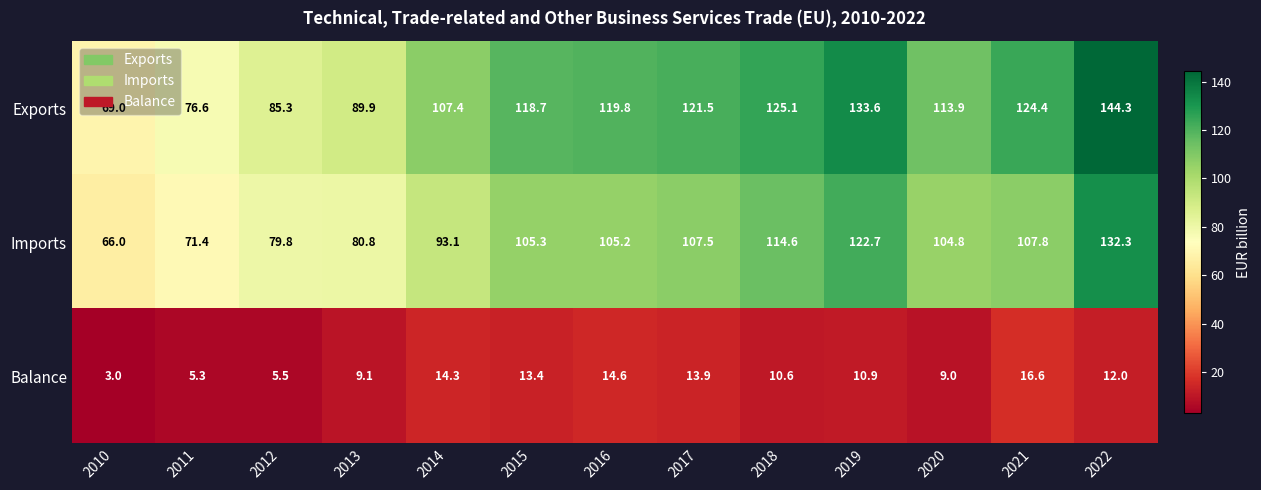

Rank the series by their maximum value, from highest to lowest.

Exports, Imports, Balance